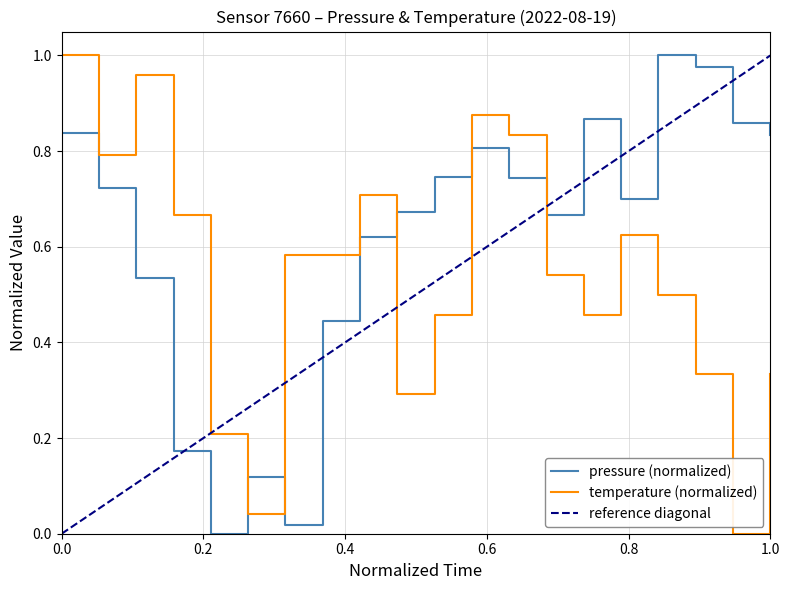

The value of pressure at 12:00 is 0.7. True or false?

True